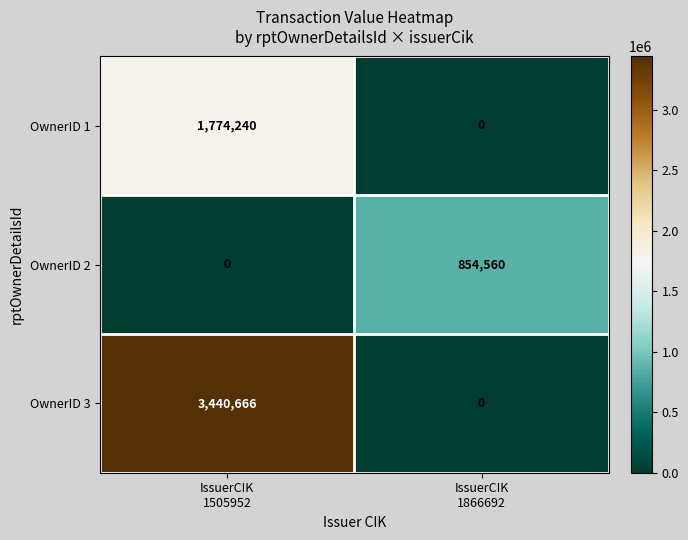

What is the sum of all OwnerID 2 values?

854560